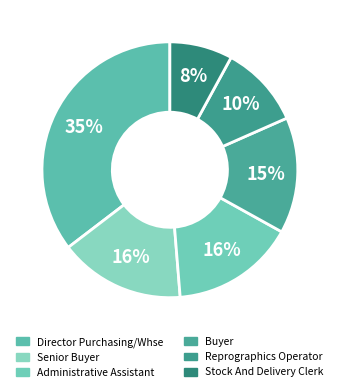

Which slice is the smallest?

Stock And Delivery Clerk